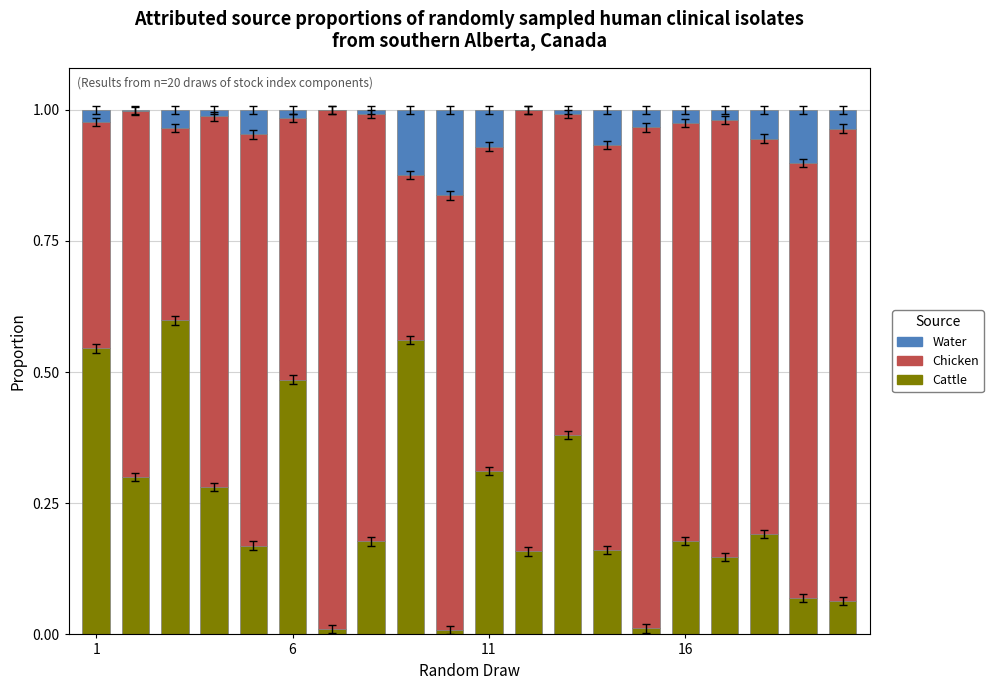

What is the average value of the Cattle series?

0.2